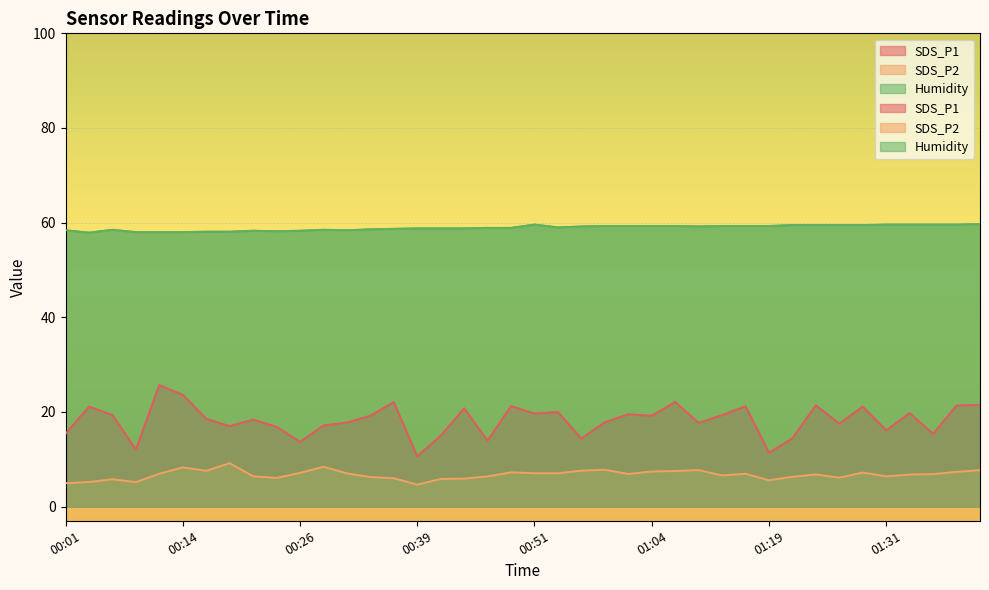

What are all the series names shown in the legend?

SDS_P1, SDS_P2, Humidity